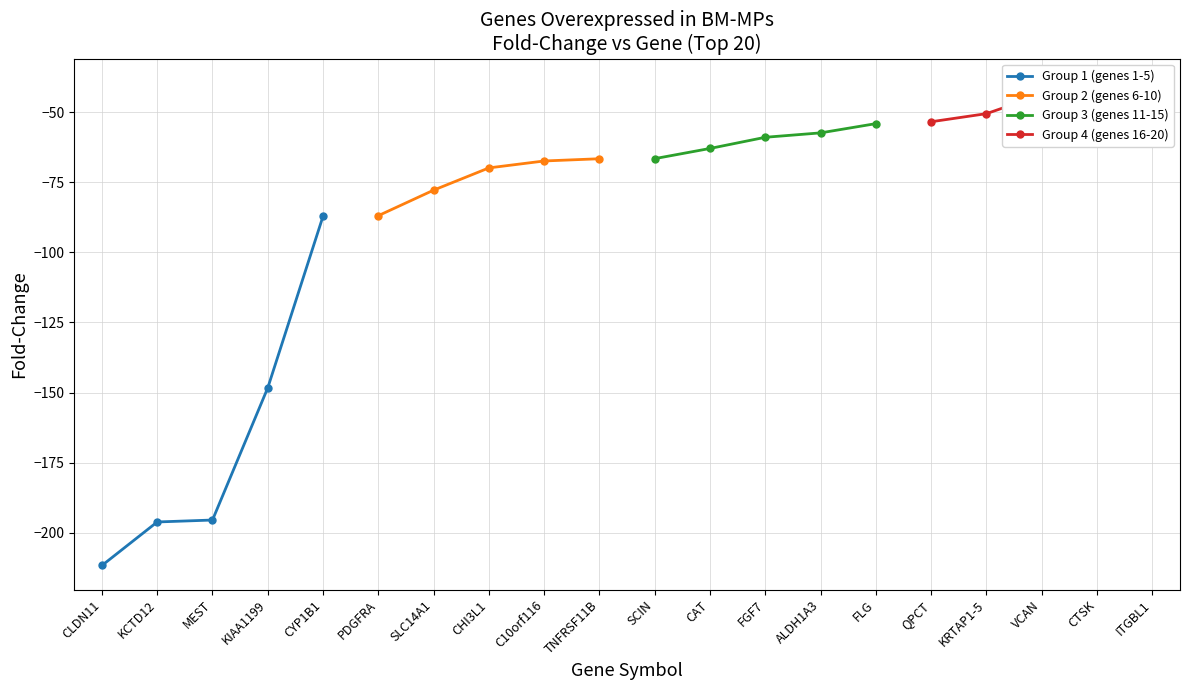

What are all the series names shown in the legend?

Group 1 (genes 1-5), Group 2 (genes 6-10), Group 3 (genes 11-15), Group 4 (genes 16-20)